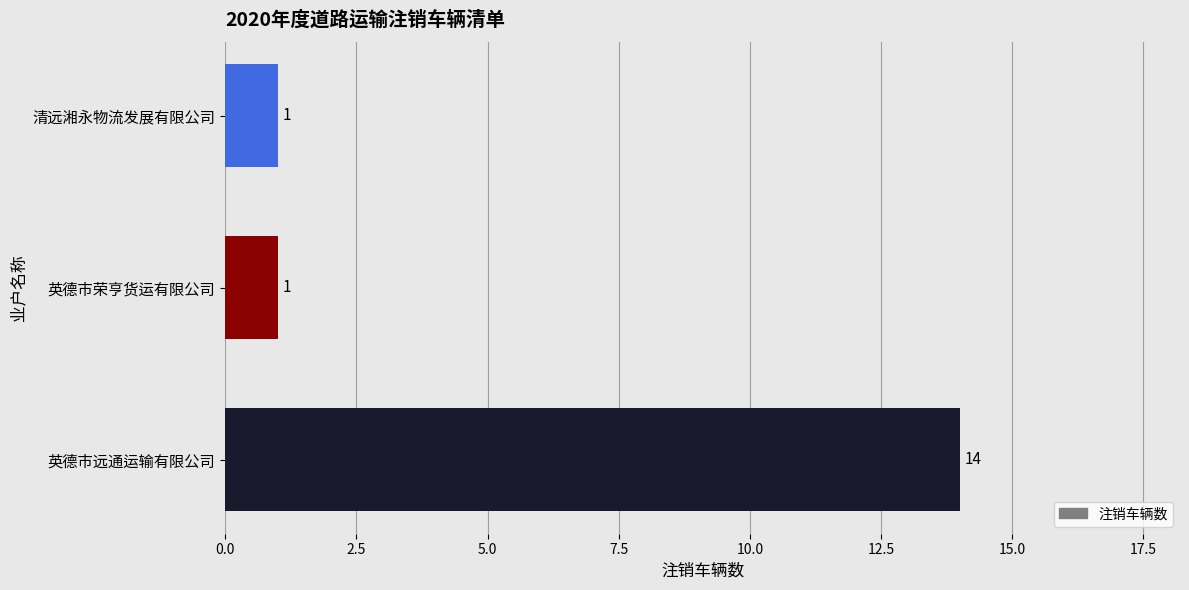

The chart shows a value of 0 at 清远湘永物流发展有限公司. True or false?

False